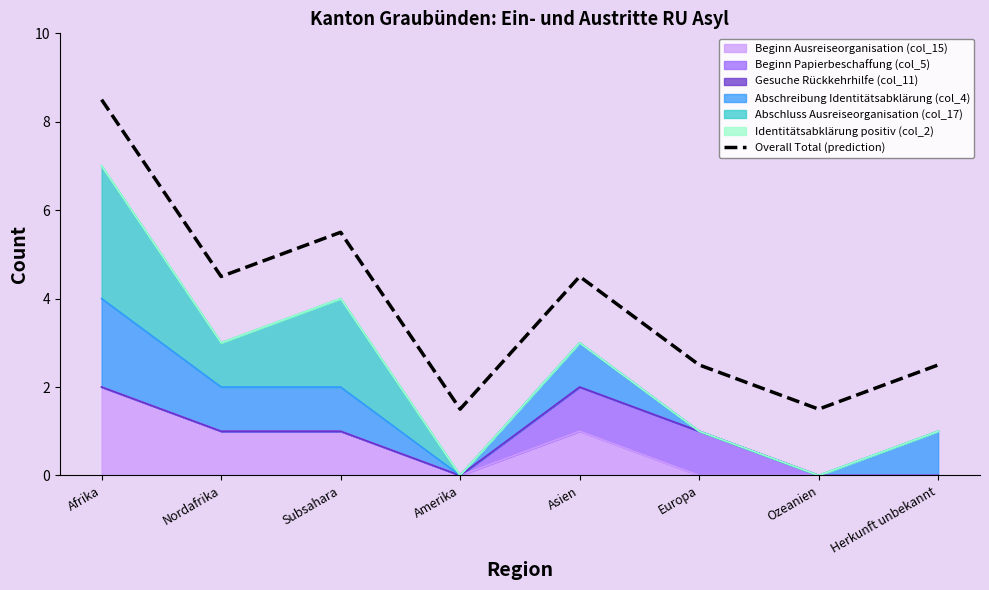

At which label does the data first exceed 4?

Afrika